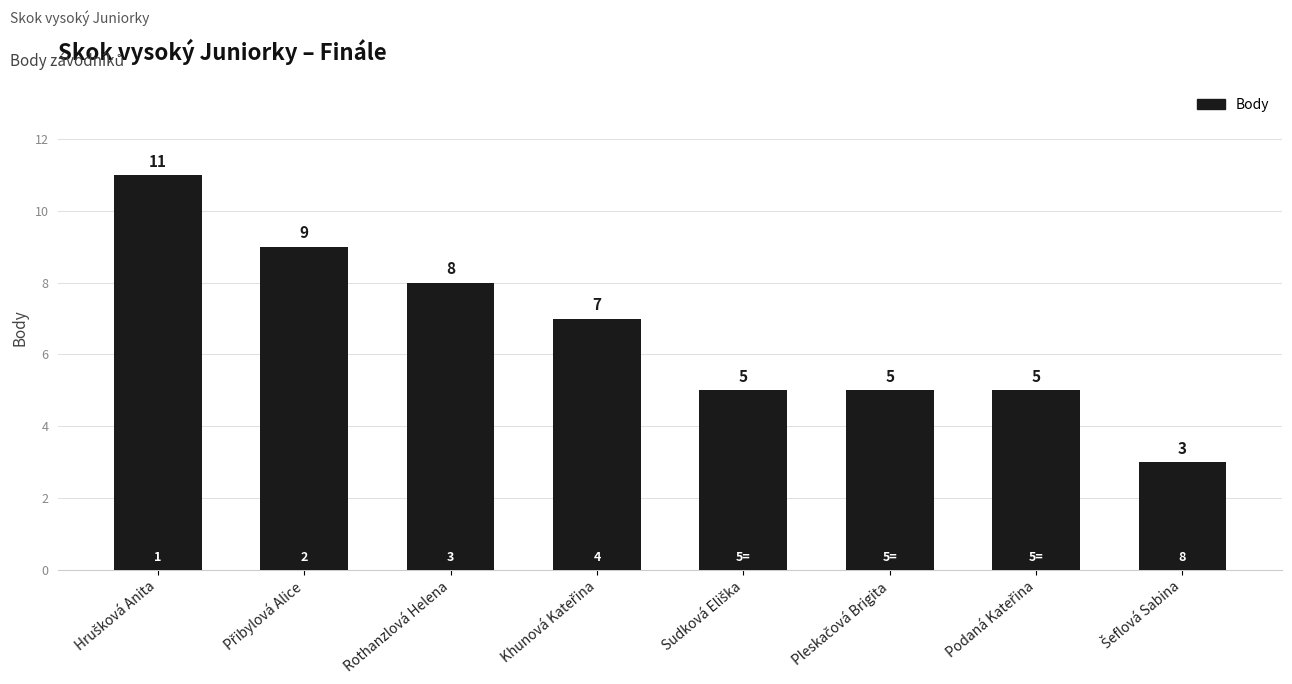

How many series are shown in this chart?

1